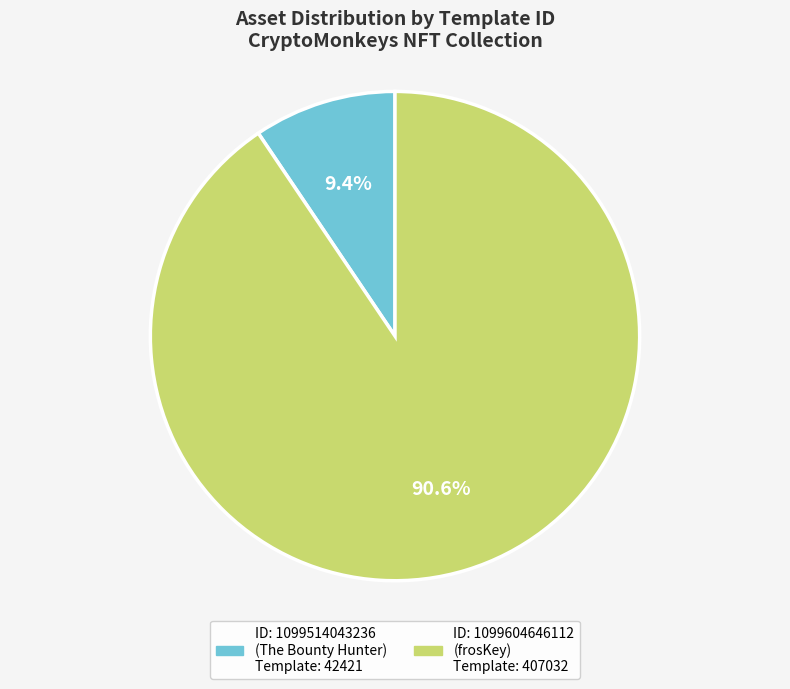

Does any single category account for the majority?

Yes